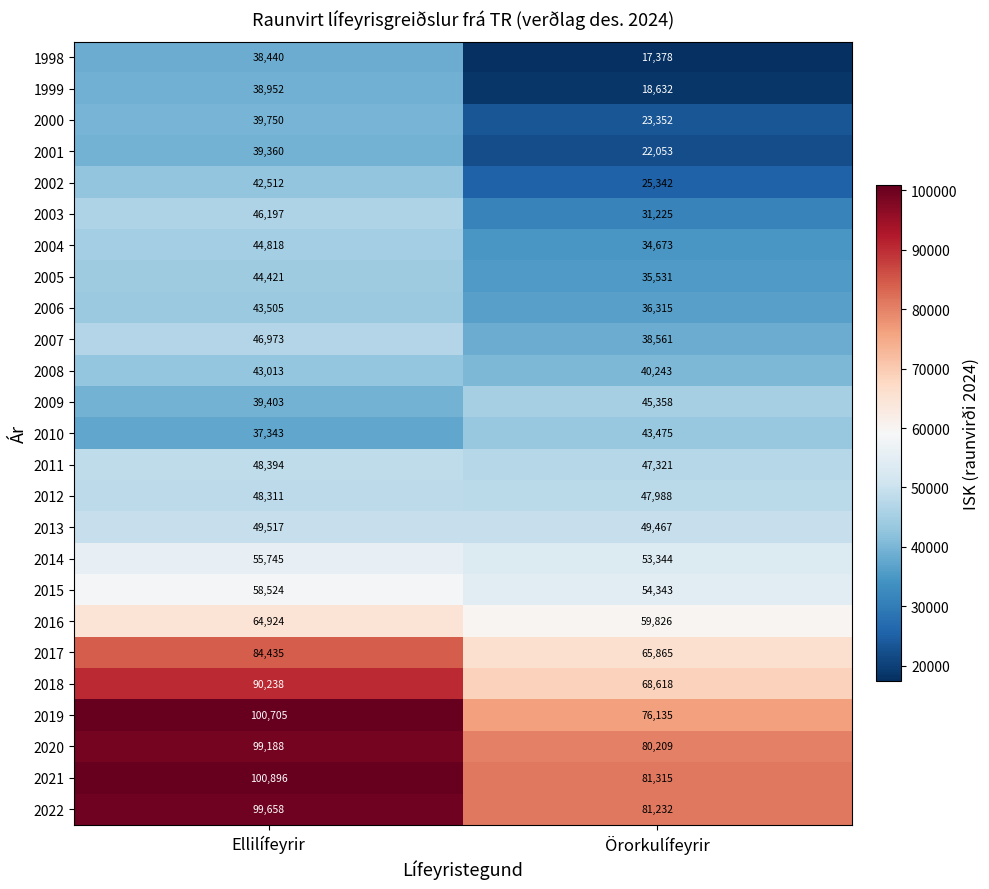

True or false: 2006 has a value of 43505 at Ellilífeyrir.

True